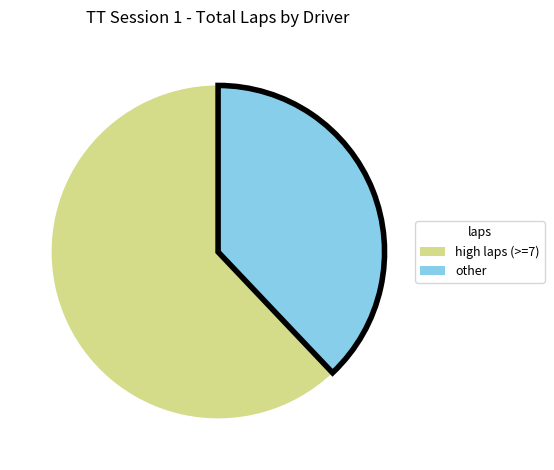

How many segments does this pie chart have?

2